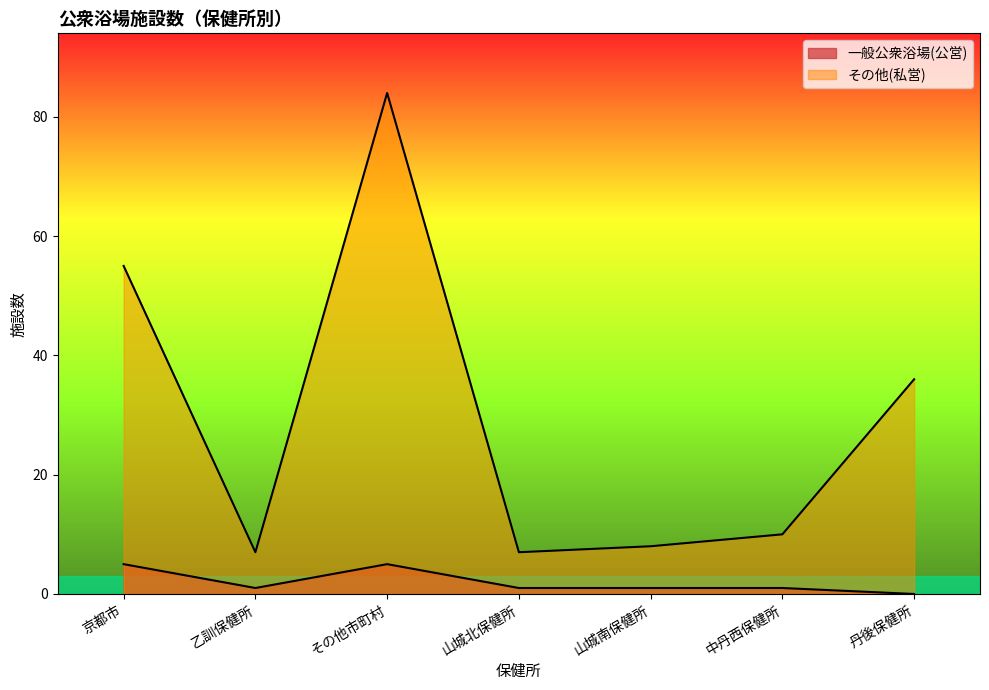

In その他(私営), how many points are lower than both neighbors (excluding endpoints)?

2